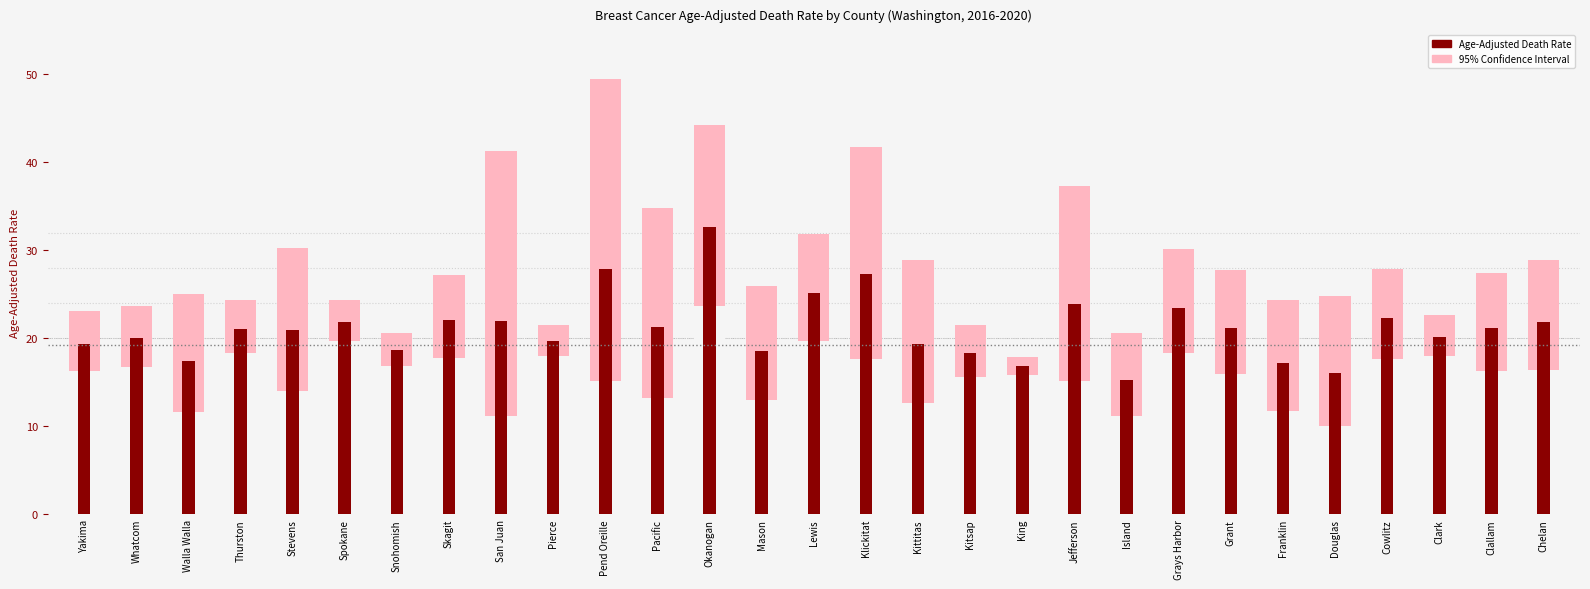

Rank the categories by value from highest to lowest.

Okanogan, Pend Oreille, Klickitat, Lewis, Jefferson, Grays Harbor, Cowlitz, Skagit, San Juan, Spokane, Chelan, Pacific, Grant, Clallam, Thurston, Stevens, Clark, Whatcom, Pierce, Yakima, Kittitas, Snohomish, Mason, Kitsap, Walla Walla, Franklin, King, Douglas, Island